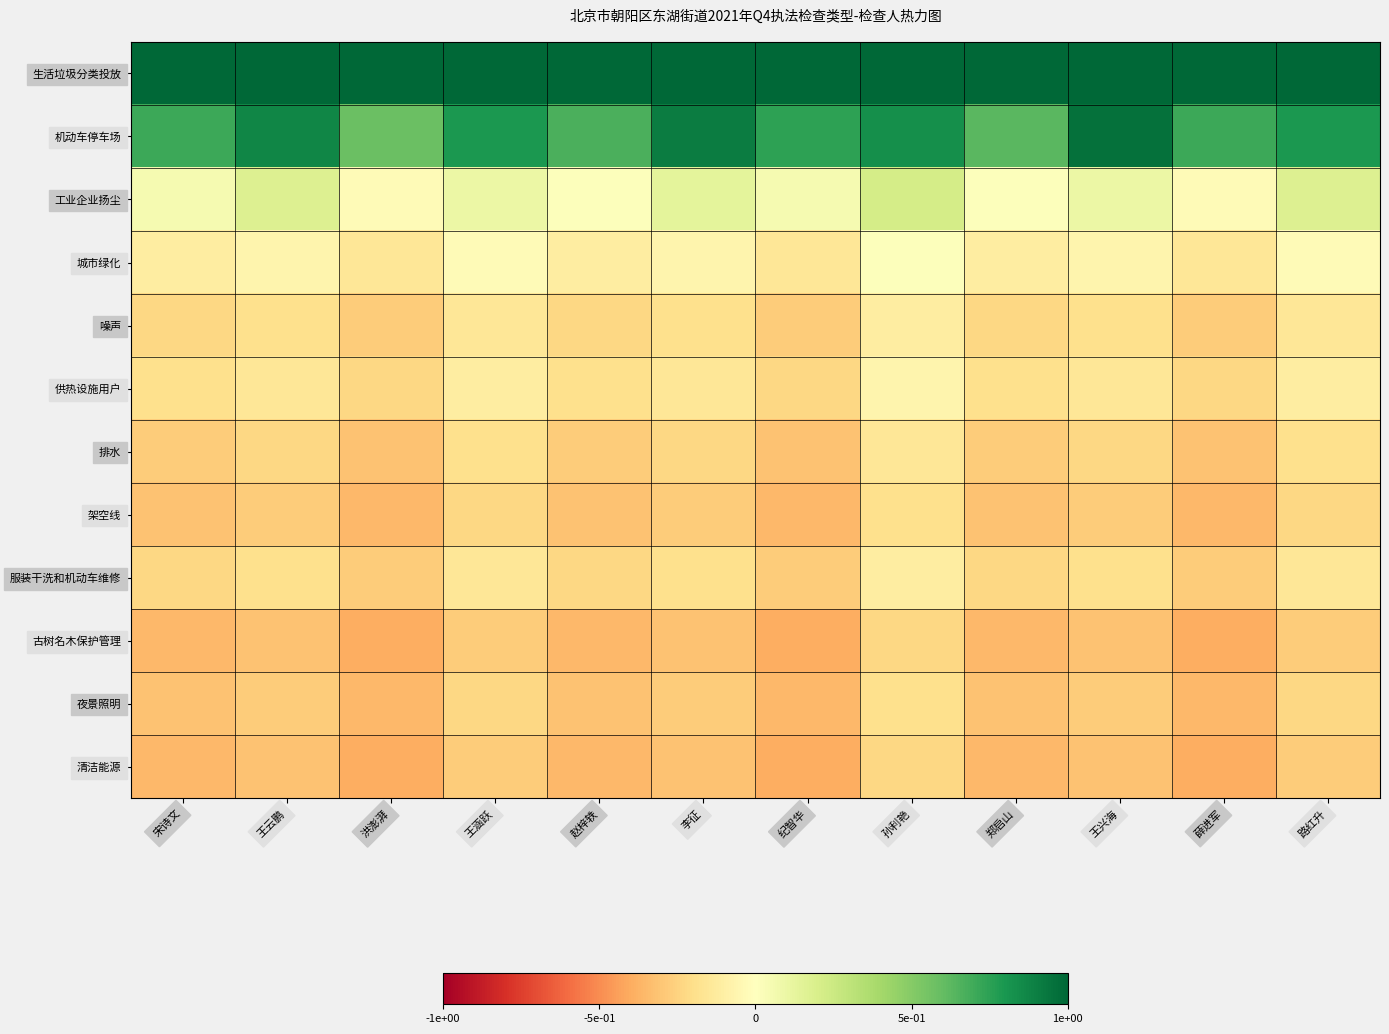

Which series changed the most between 洪澎湃 and 薛进军?

机动车停车场